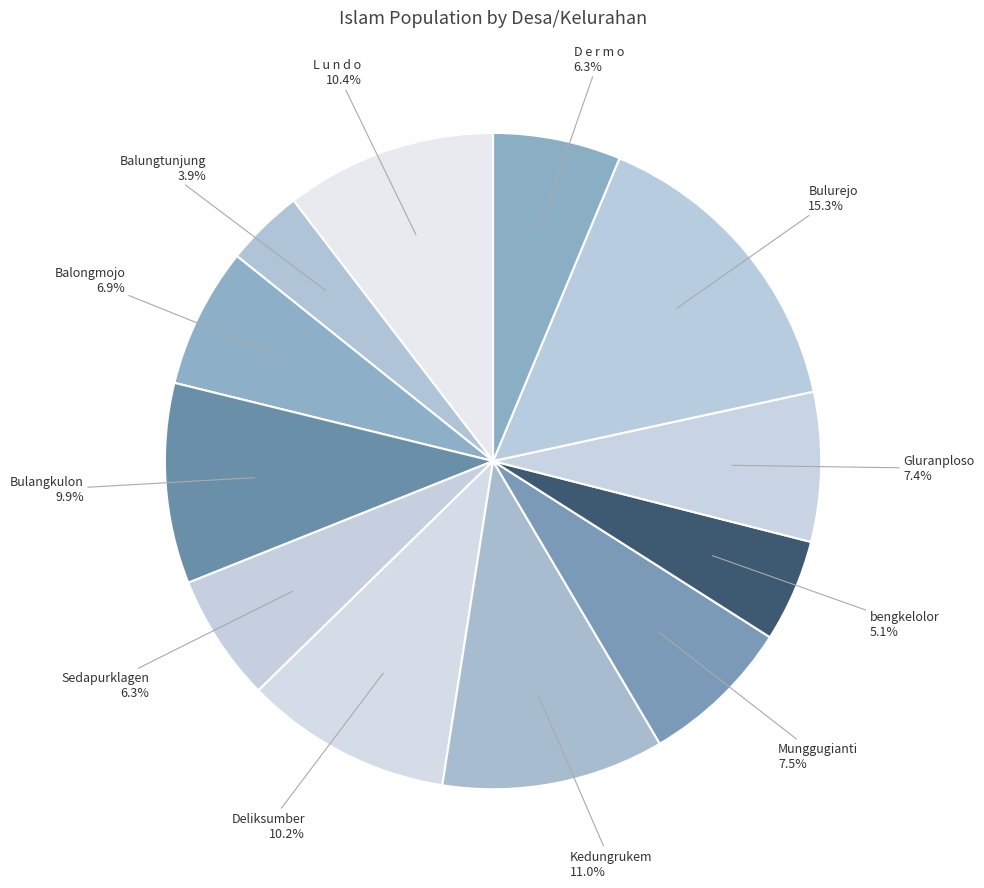

What is the ratio of the value at D e r m o to the value at Deliksumber?

0.6